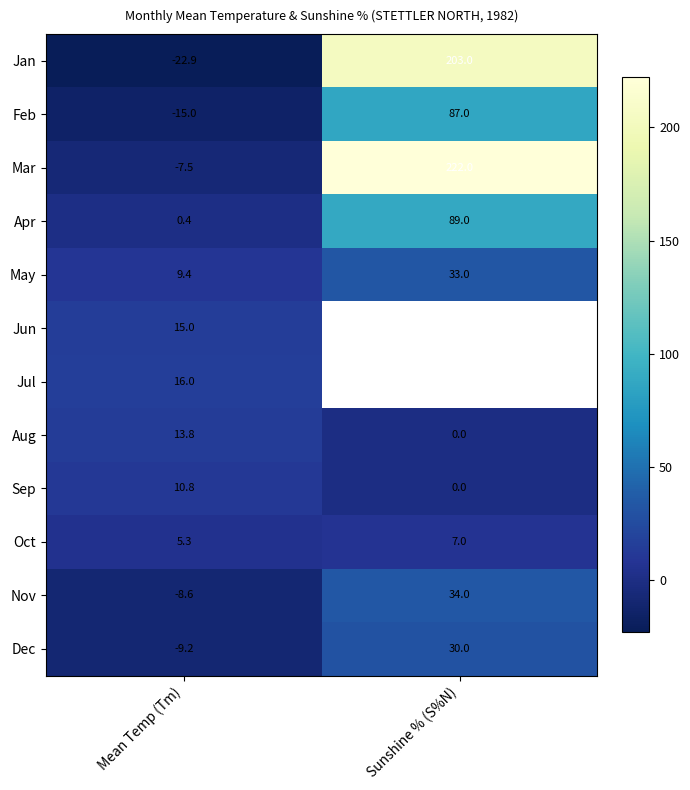

The Nov series shows 34.0 at Sunshine % (S%N). True or false?

True